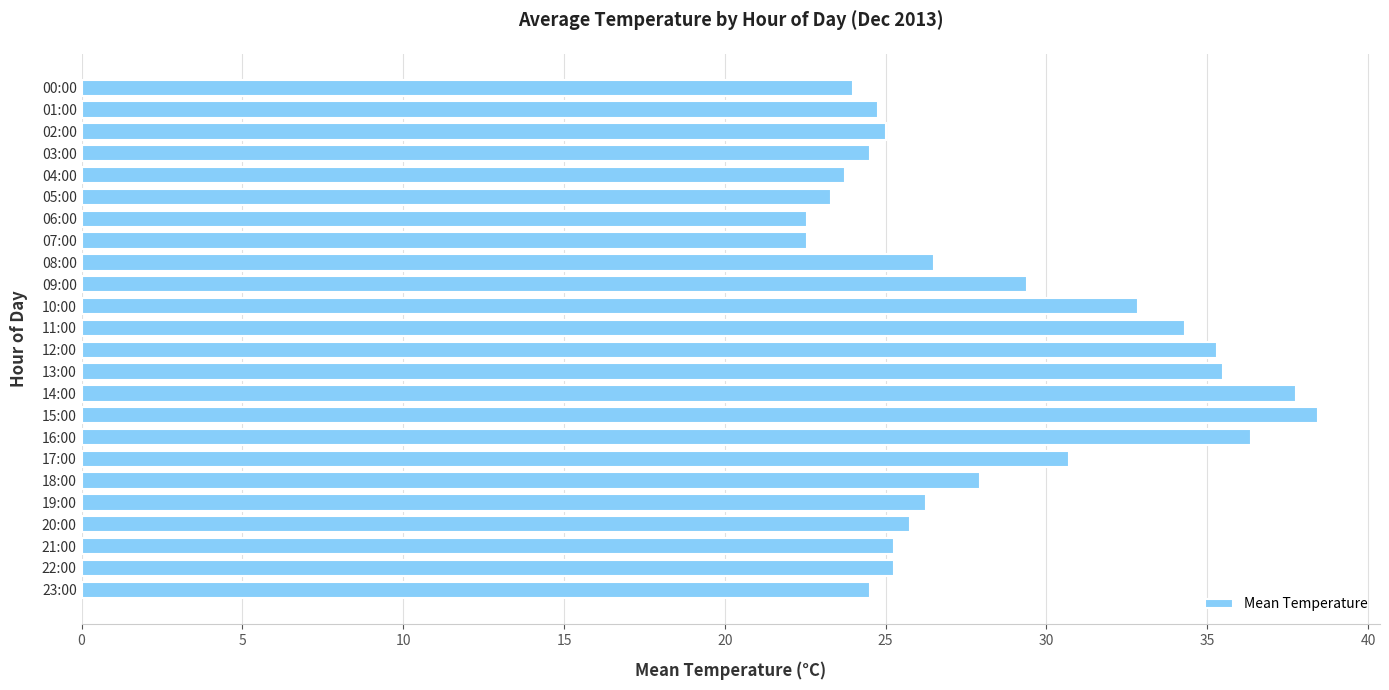

How many series are shown in this chart?

1